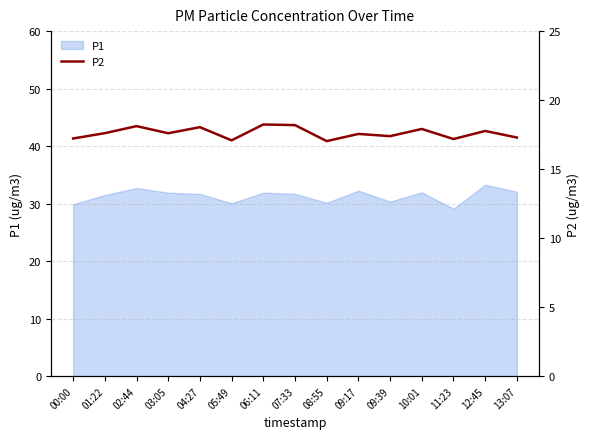

Which category has the lowest value across all series?

08:55